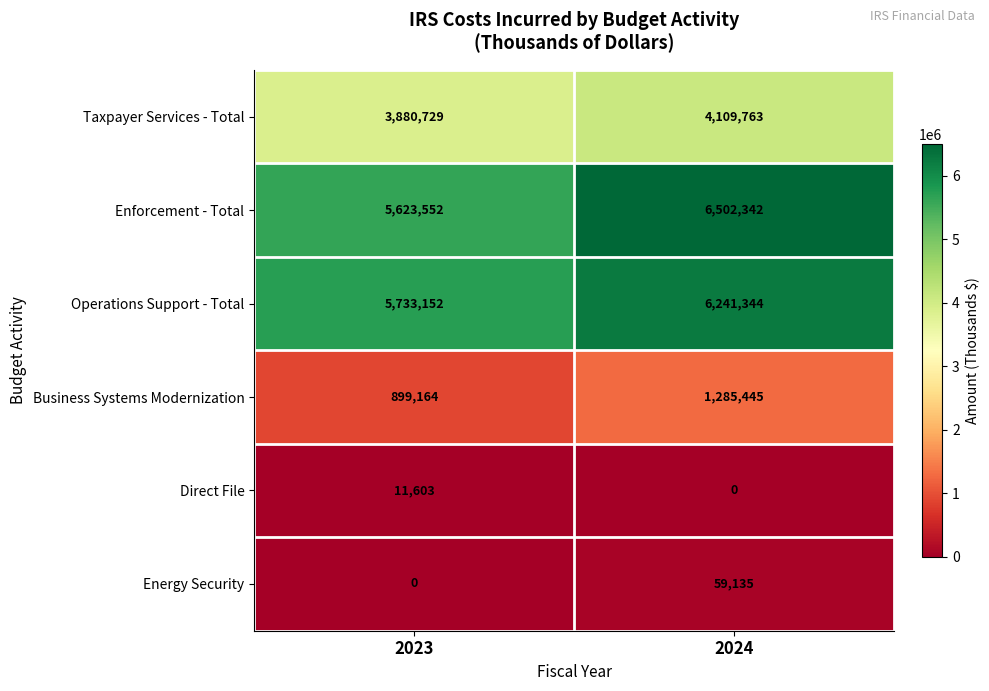

At which category is the sum across all series the highest?

2024